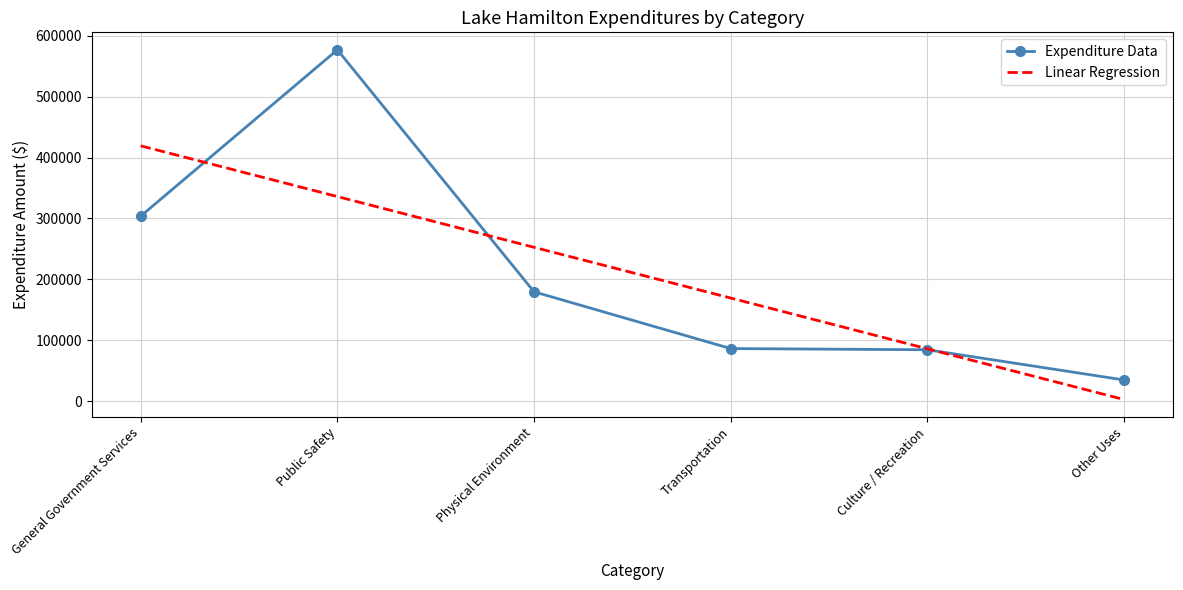

True or false: Linear Regression has more than 0 points higher than both neighbors.

False